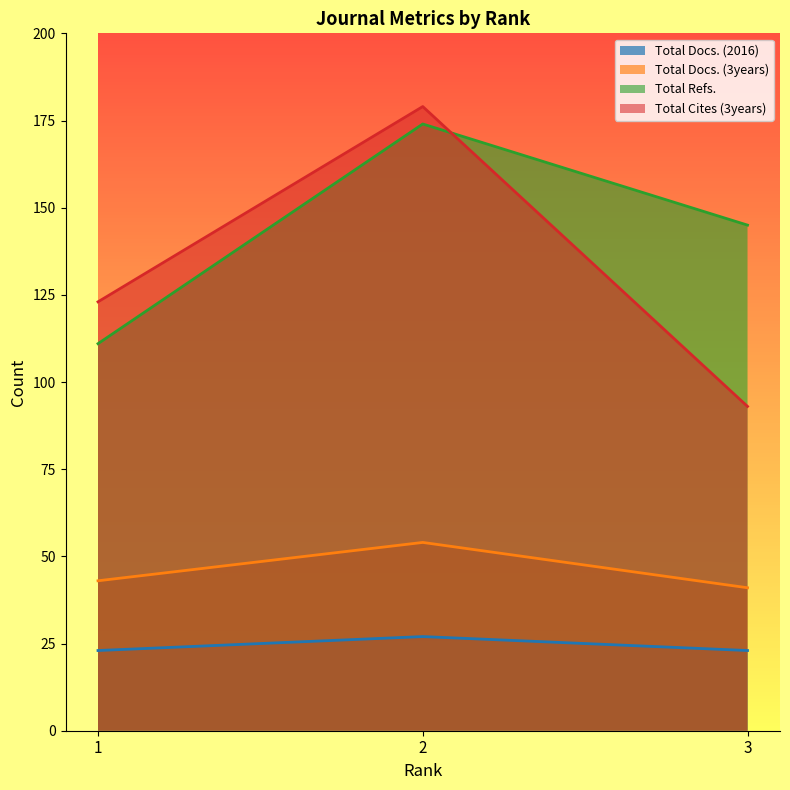

List the labels in order of Total Refs. value, largest first.

2, 3, 1